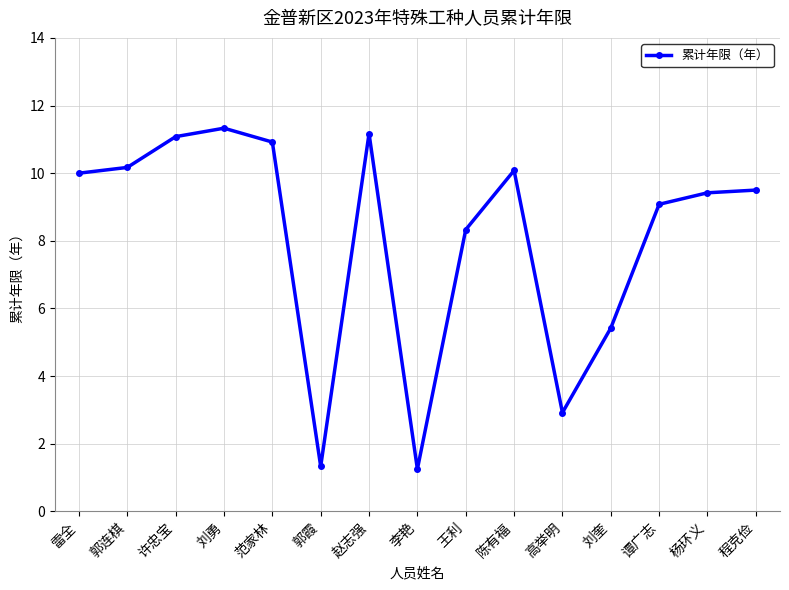

What position from the left is 高举明?

11